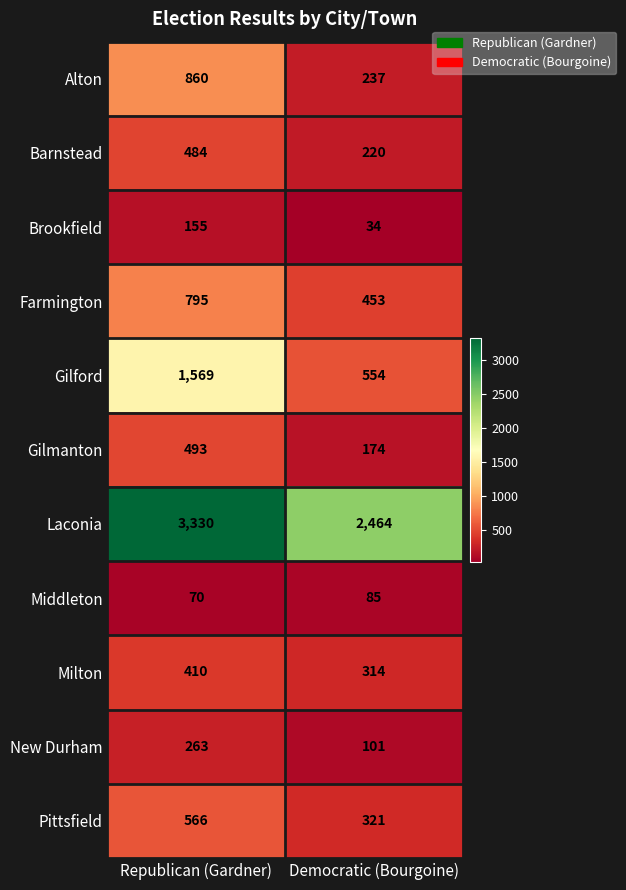

The value of Middleton at Democratic (Bourgoine) is 28. True or false?

False